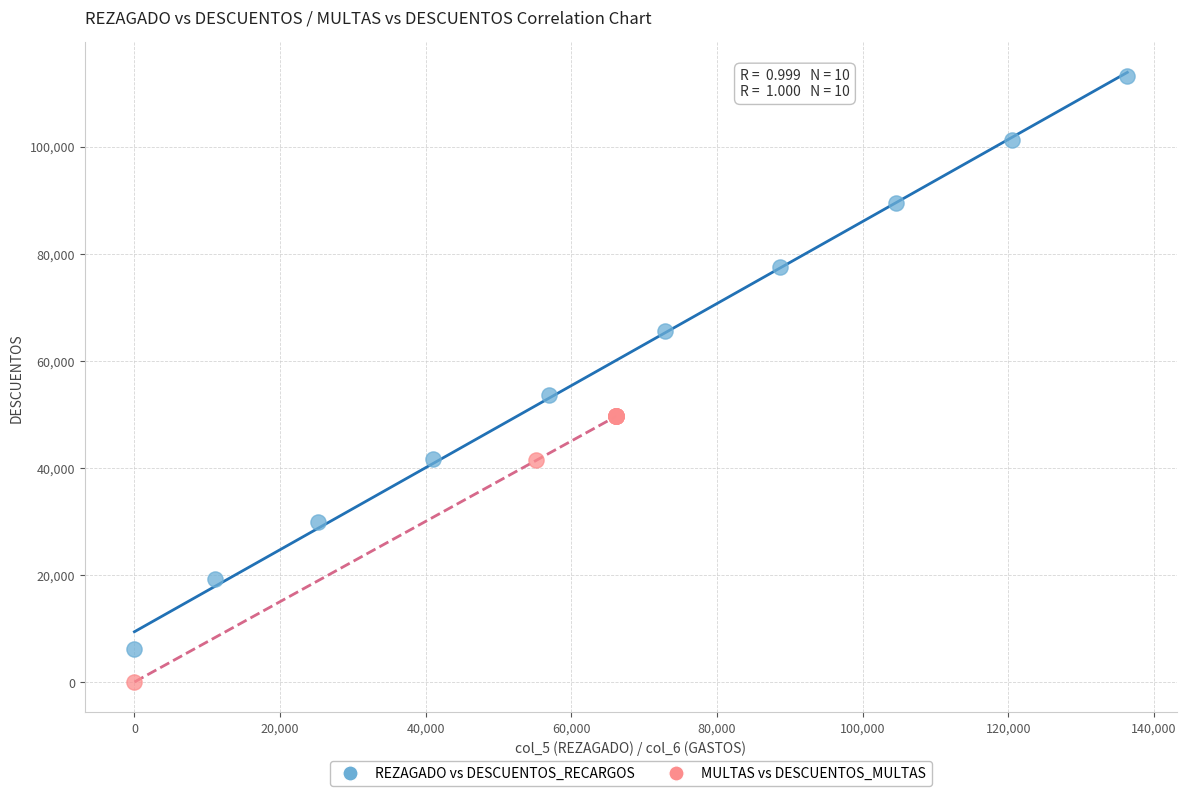

Which series contains the highest Y value?

REZAGADO vs DESCUENTOS_RECARGOS